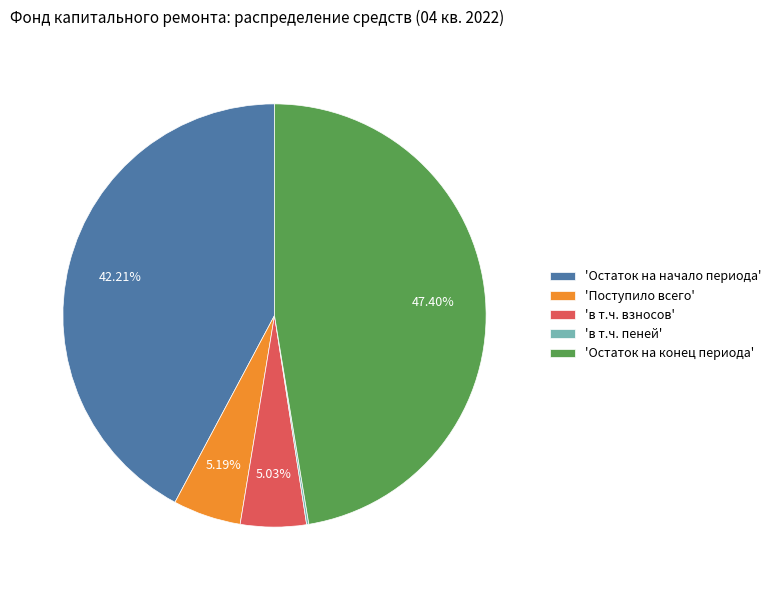

Approximately how many times larger is the value at 'Остаток на начало периода' compared to 'в т.ч. взносов'?

8.4